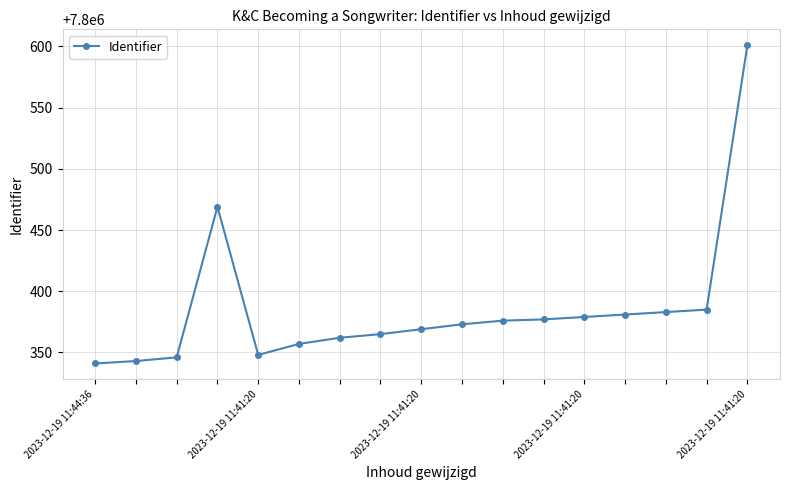

Count the number of data series in this chart.

1